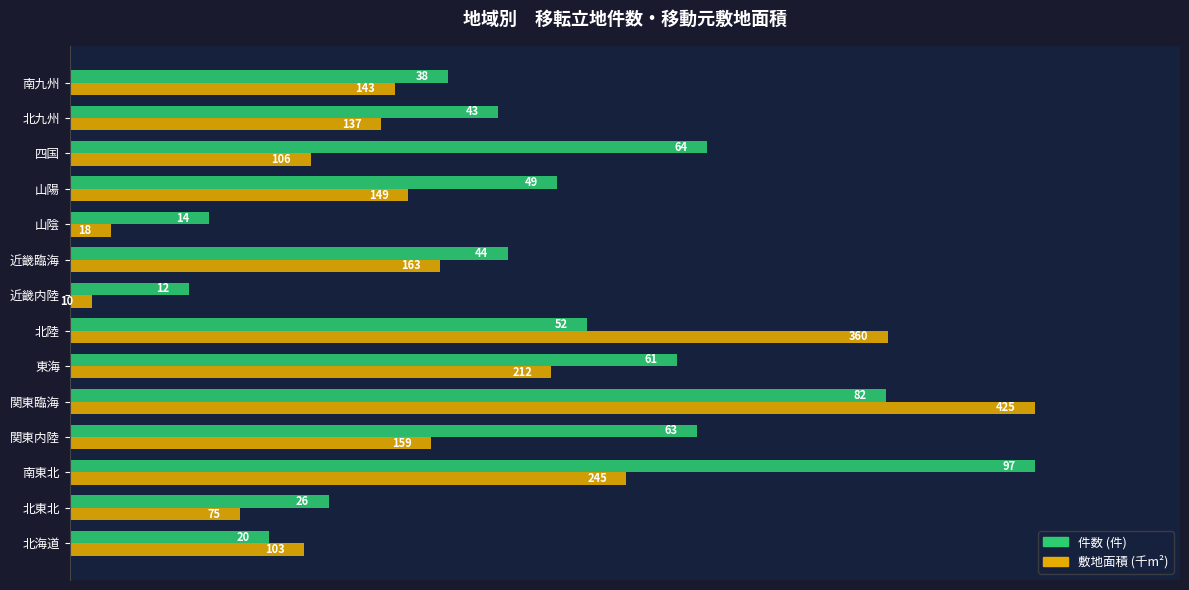

The 件数 series shows 0.2 at 山陰. True or false?

False